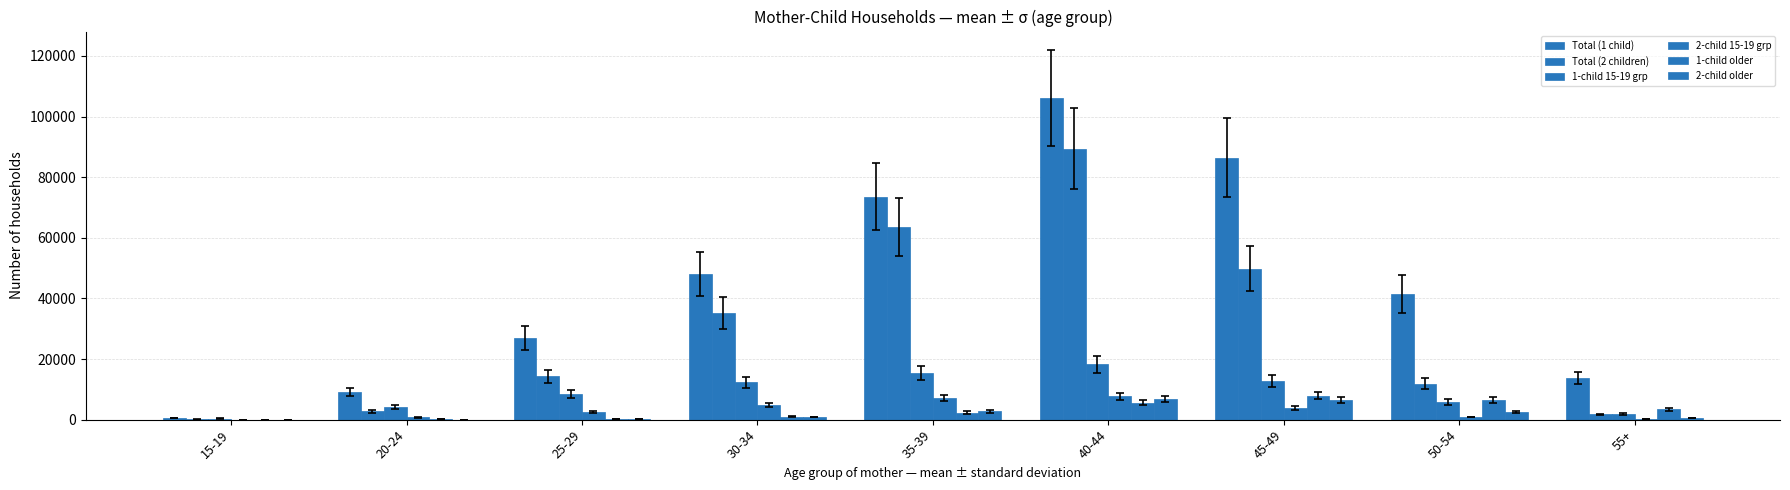

Are the bars grouped side by side (vs. stacked)?

Yes